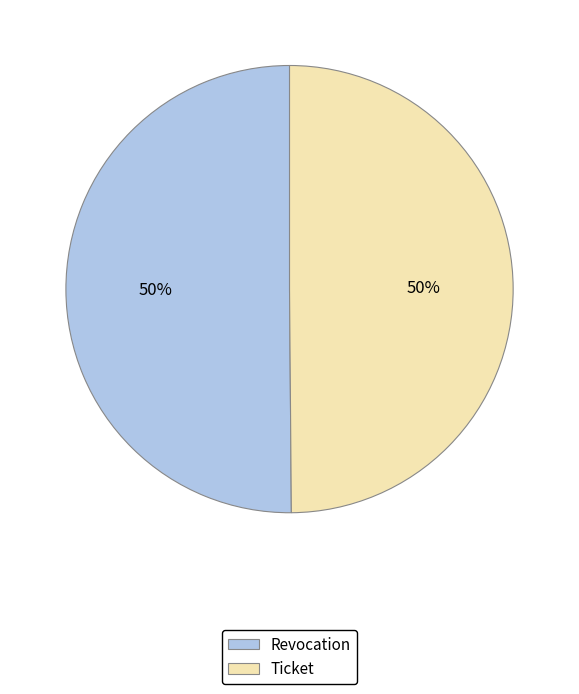

True or false: Ticket accounts for 50% of the total.

True